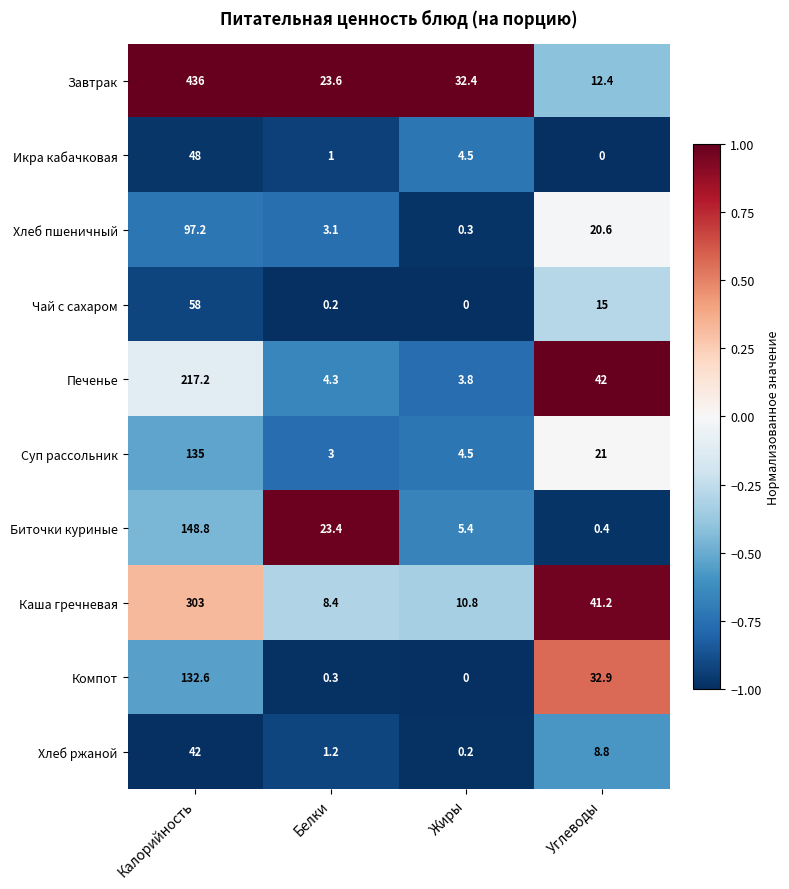

Rank the series by their maximum value, from highest to lowest.

Завтрак, Каша гречневая, Печенье, Биточки куриные, Суп рассольник, Компот, Хлеб пшеничный, Чай с сахаром, Икра кабачковая, Хлеб ржаной